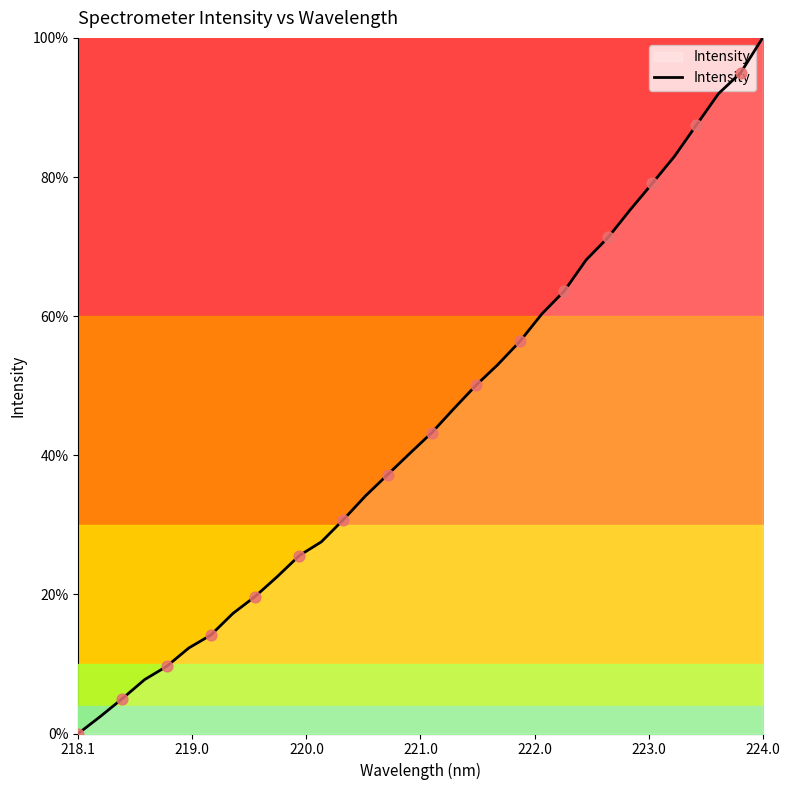

What is the maximum value shown in the chart?

100.0